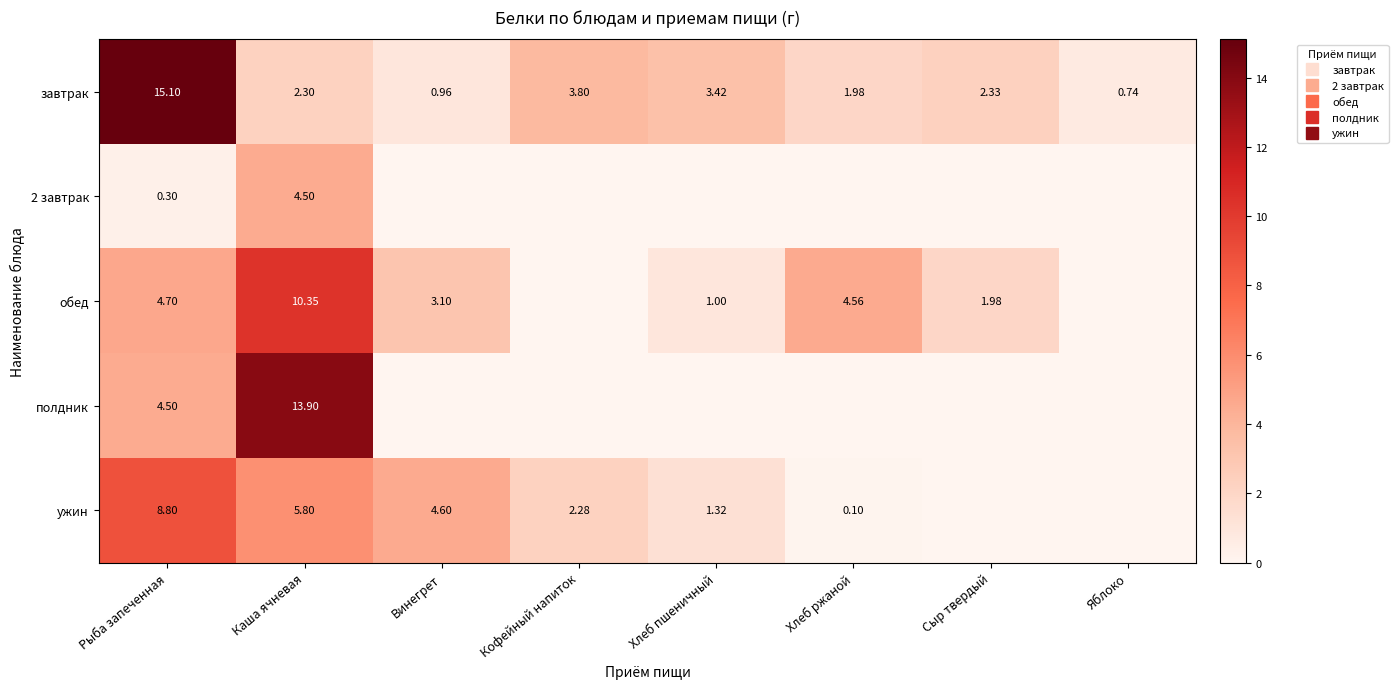

Which series has the largest total across all categories?

завтрак